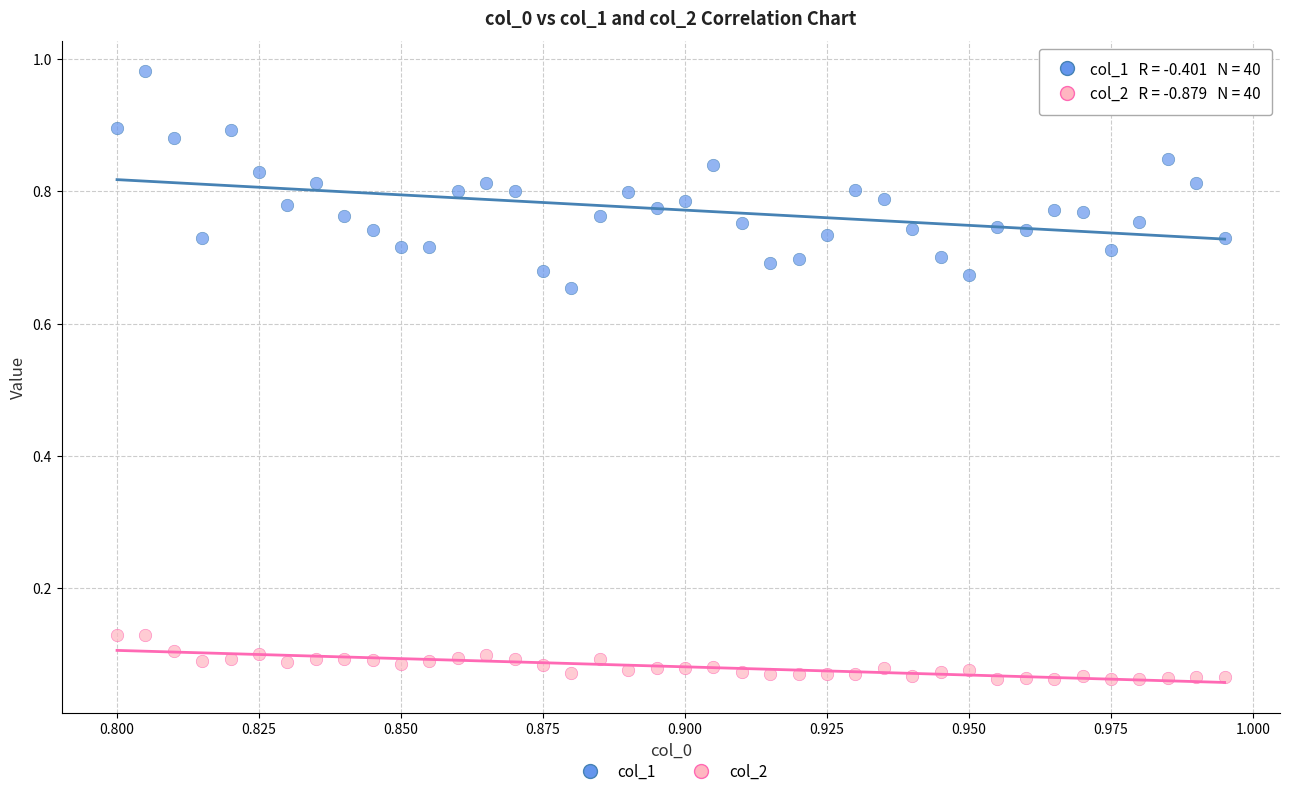

Which series contains the highest Y value?

col_1